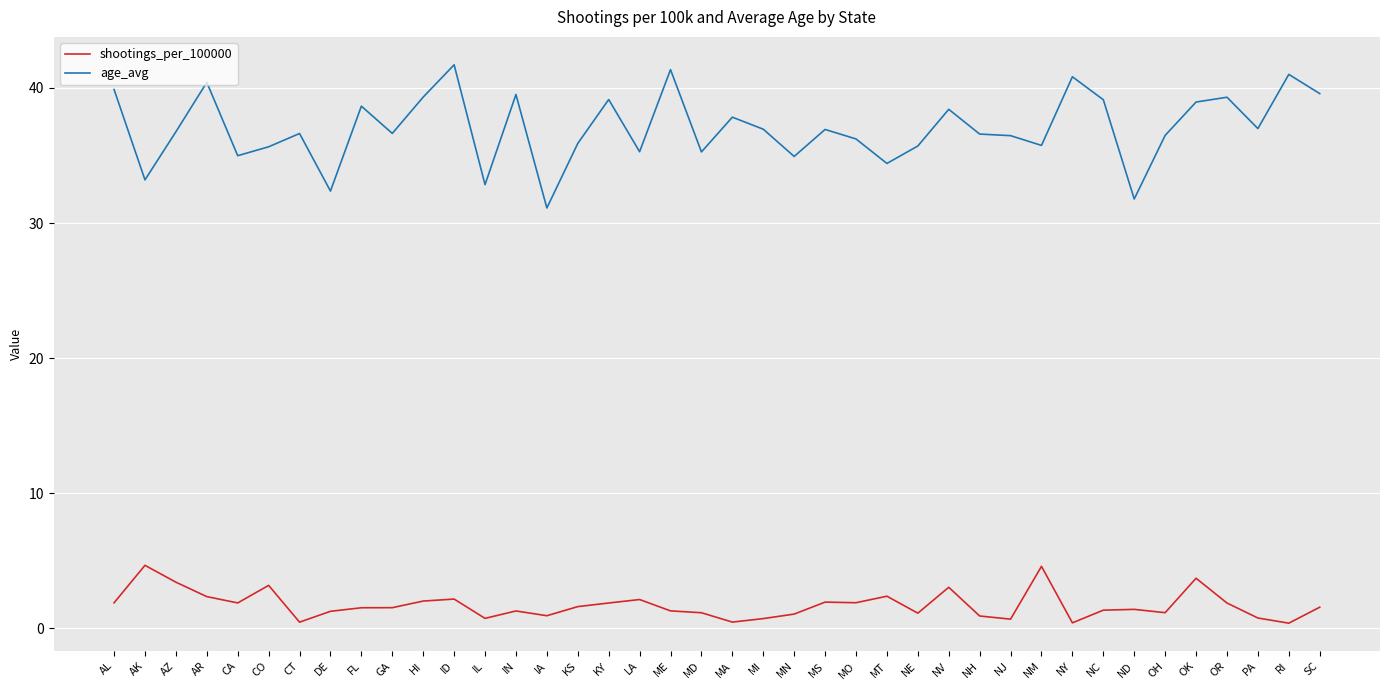

At which category is the sum across all series the highest?

ID